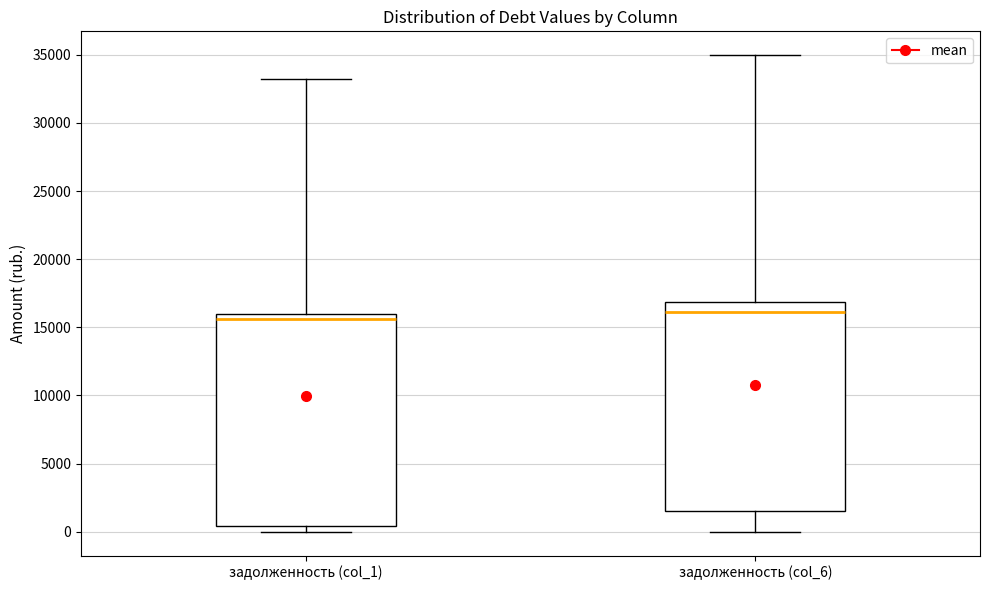

Reading left to right, transcribe this box plot: for each box, give where its median line is, the range the box spans, and where its two whiskers end, as read against the y-axis. The values are not printed on the chart, so give them approximately, as read against the axis.

задолженность (col_1): median 15500, box 500 to 16000, whiskers 0 to 33000
задолженность (col_6): median 16000, box 1500 to 17000, whiskers 0 to 35000